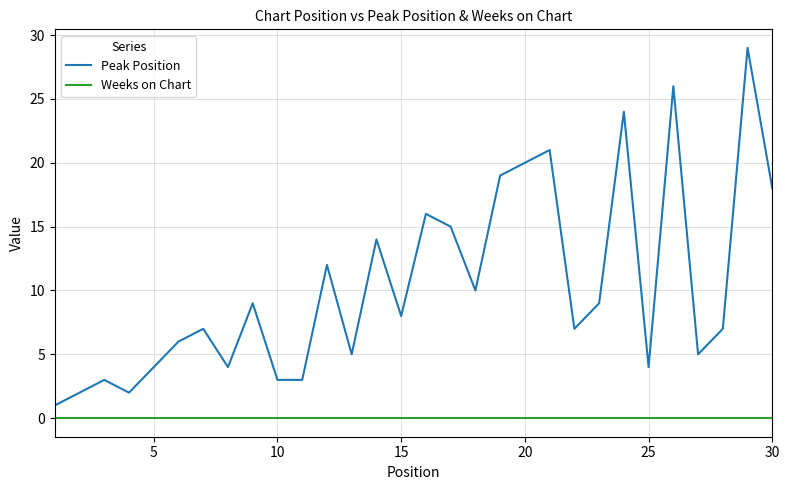

List the series in order of their overall mean, highest first.

Peak Position, Weeks on Chart